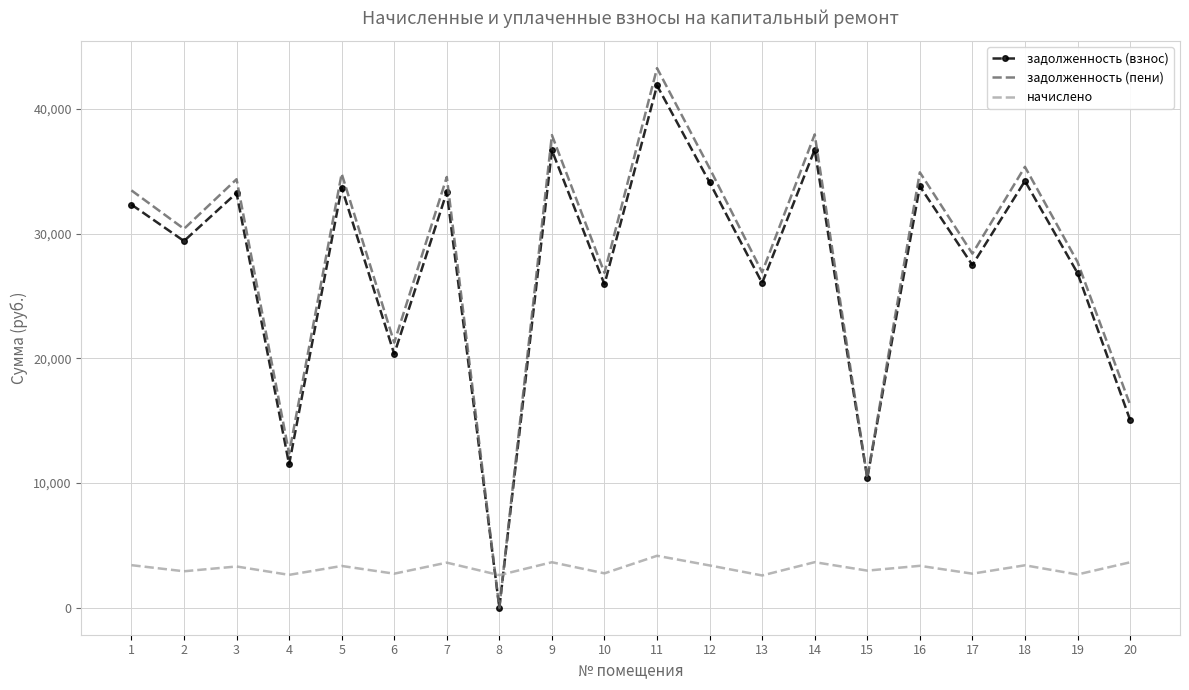

What is the sum of all задолженность (взнос) values?

543205.7